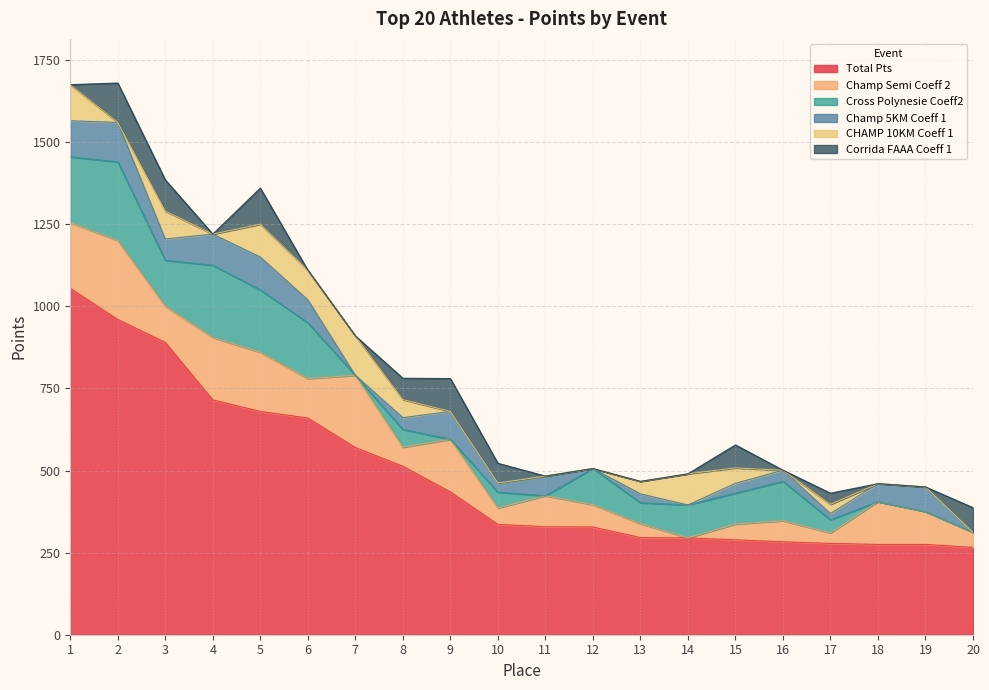

What is the lowest value of the Total Pts series?

266